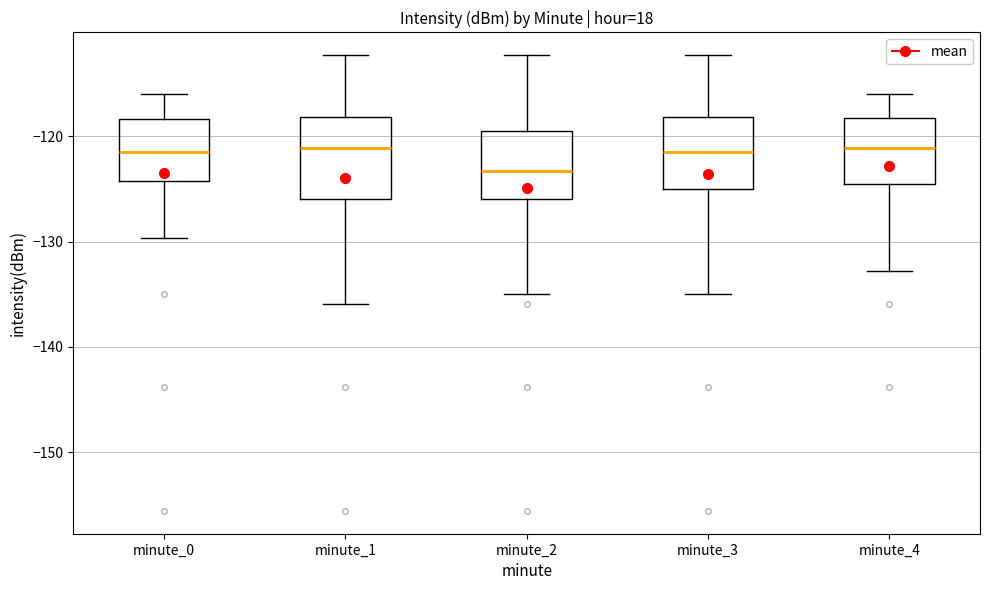

Reading left to right, transcribe this box plot: for each box, give where its median line is, the range the box spans, and where its two whiskers end, as read against the y-axis. The values are not printed on the chart, so give them approximately, as read against the axis.

minute_0: median -121, box -124 to -118, whiskers -130 to -116
minute_1: median -121, box -126 to -118, whiskers -136 to -112
minute_2: median -123, box -126 to -120, whiskers -135 to -112
minute_3: median -121, box -125 to -118, whiskers -135 to -112
minute_4: median -121, box -125 to -118, whiskers -133 to -116